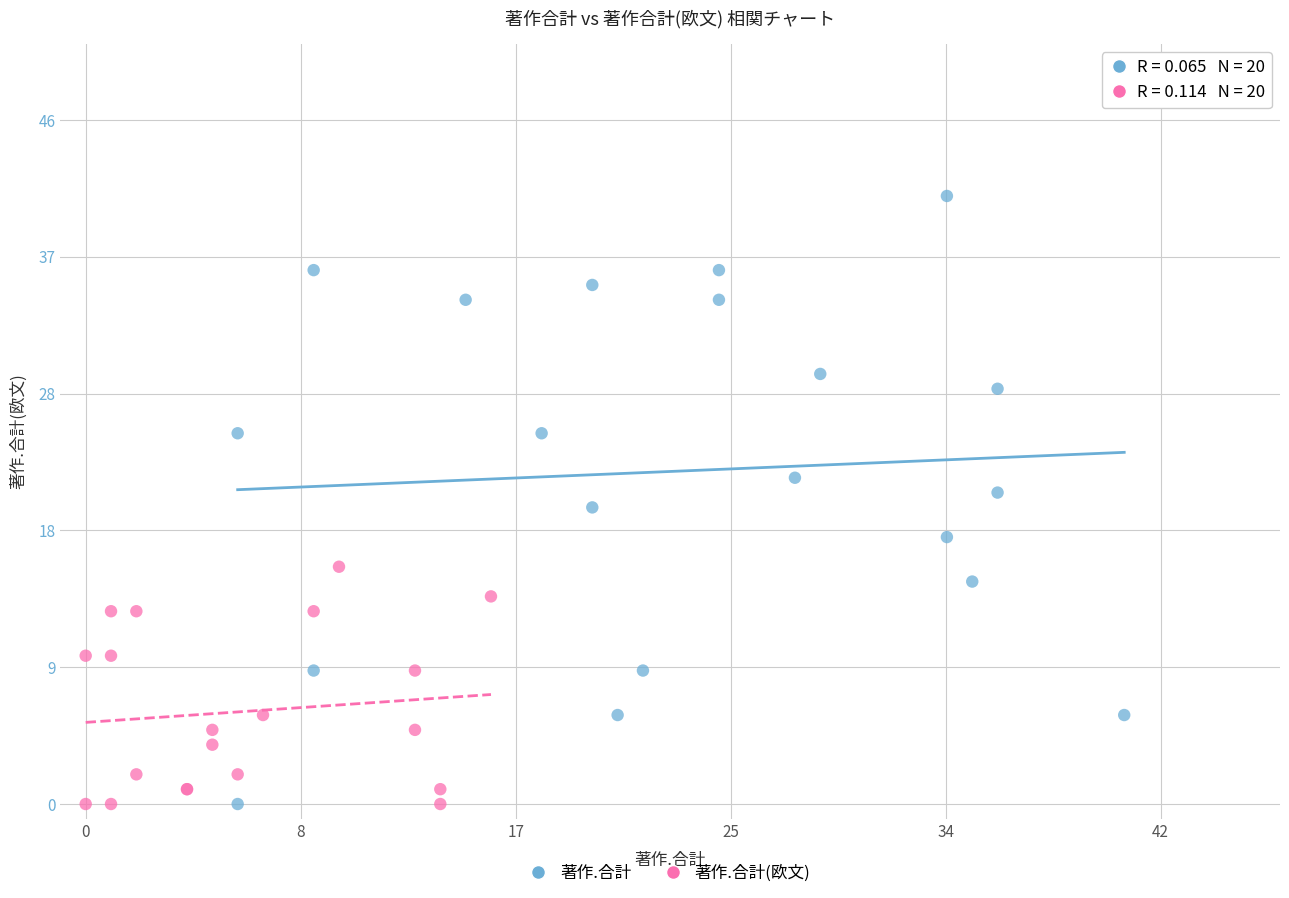

Which series has the widest spread of Y values?

著作.合計